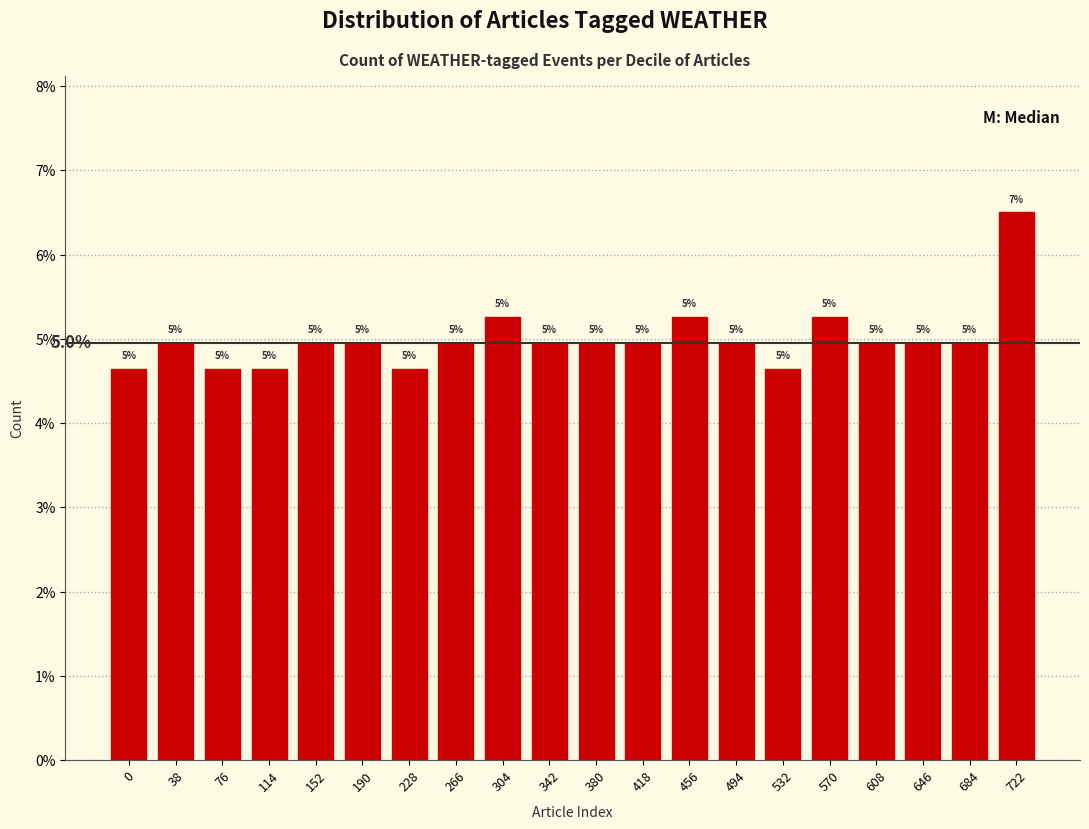

Is it true that the value at 266 is 5.0?

True